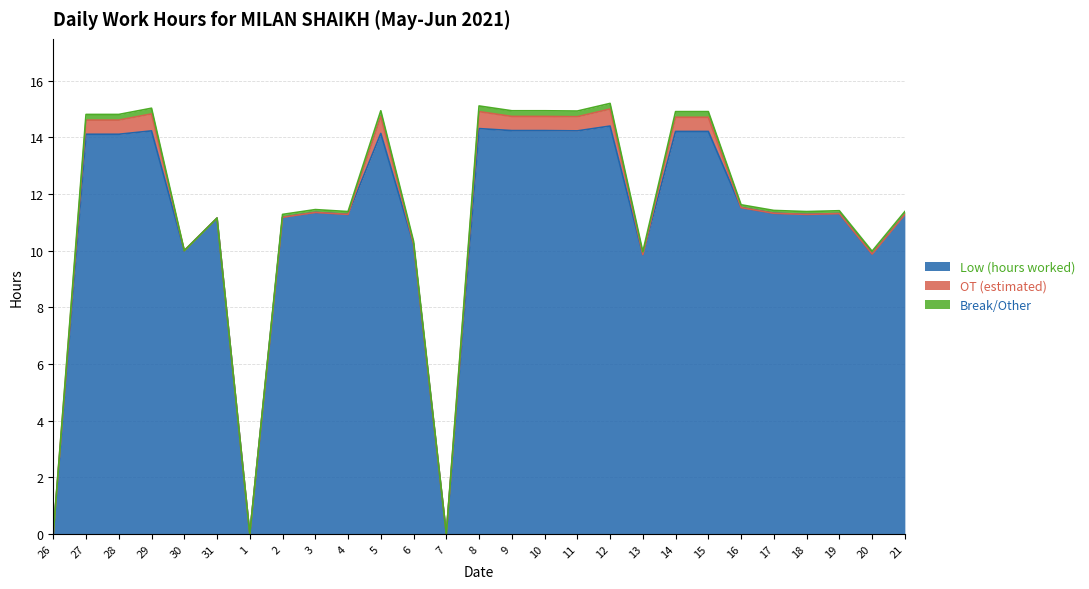

Reading left to right, transcribe all the data shown in this chart.

Low (hours worked): 26=0.0	27=14.1	28=14.1	29=14.2	30=10.0	31=11.2	1=0.0	2=11.2	3=11.3	4=11.3	5=14.1	6=10.2	7=0.0	8=14.3	9=14.2	10=14.2	11=14.2	12=14.4	13=9.9	14=14.2	15=14.2	16=11.5	17=11.3	18=11.3	19=11.3	20=9.9	21=11.3
OT (estimated): 26=0.0	27=0.5	28=0.5	29=0.6	30=0.0	31=0.0	1=0.0	2=0.0	3=0.0	4=0.0	5=0.6	6=0.0	7=0.0	8=0.6	9=0.5	10=0.5	11=0.5	12=0.6	13=0.0	14=0.5	15=0.5	16=0.0	17=0.0	18=0.0	19=0.0	20=0.0	21=0.0
Break/Other: 26=0.0	27=0.2	28=0.2	29=0.2	30=0.0	31=0.0	1=0.0	2=0.1	3=0.1	4=0.1	5=0.2	6=0.1	7=0.0	8=0.2	9=0.2	10=0.2	11=0.2	12=0.2	13=0.1	14=0.2	15=0.2	16=0.1	17=0.1	18=0.1	19=0.1	20=0.1	21=0.1